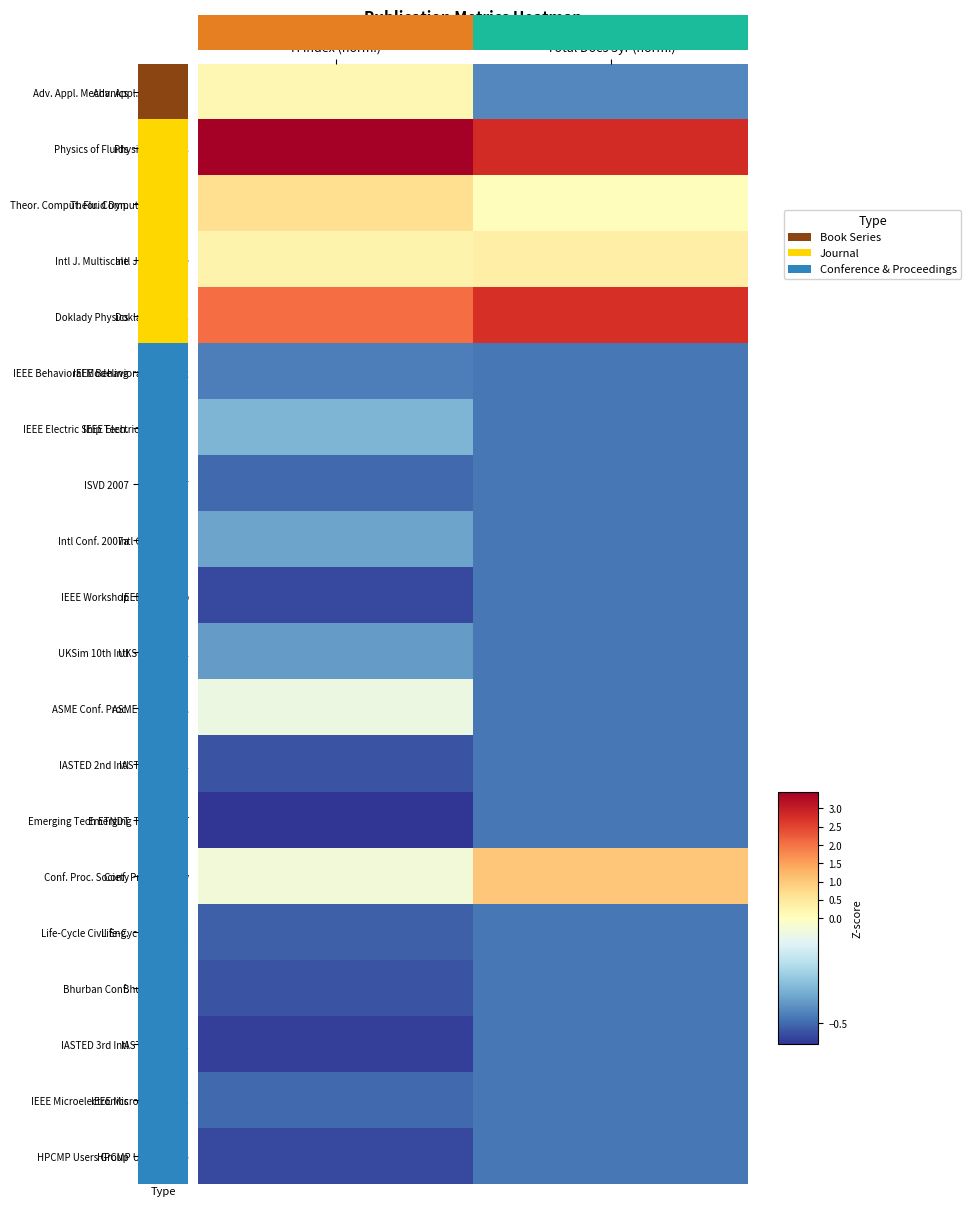

Which label corresponds to the largest value in the chart?

H index (norm.)